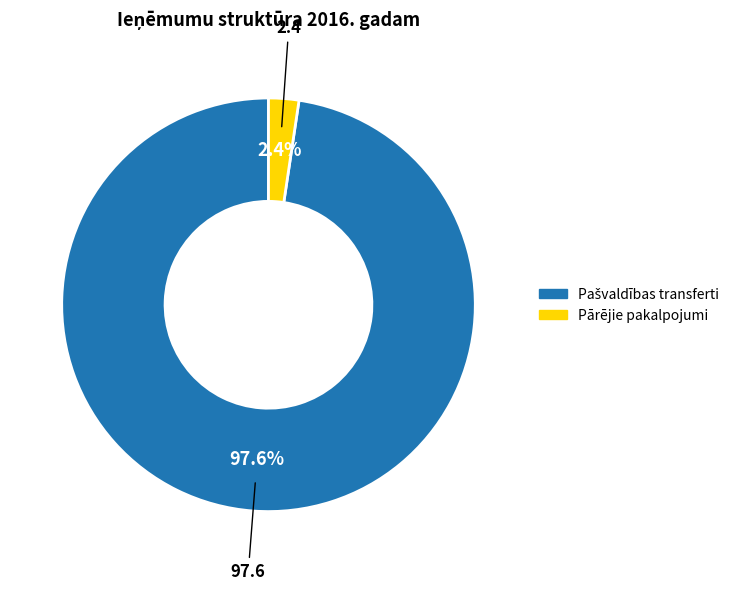

Is there a majority slice in this chart?

Yes